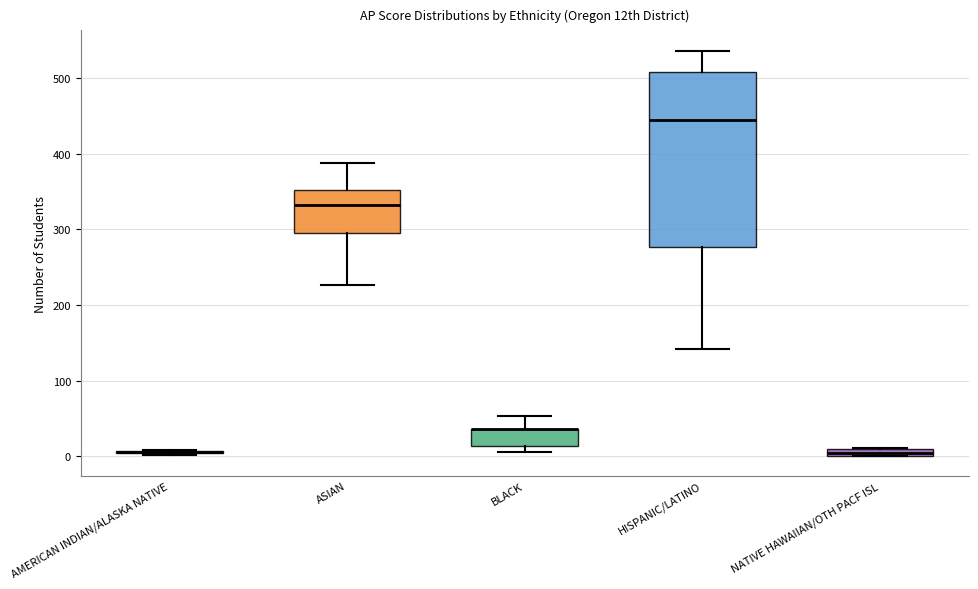

Comparing the boxes themselves (not the whiskers), which one is the tallest?

HISPANIC/LATINO